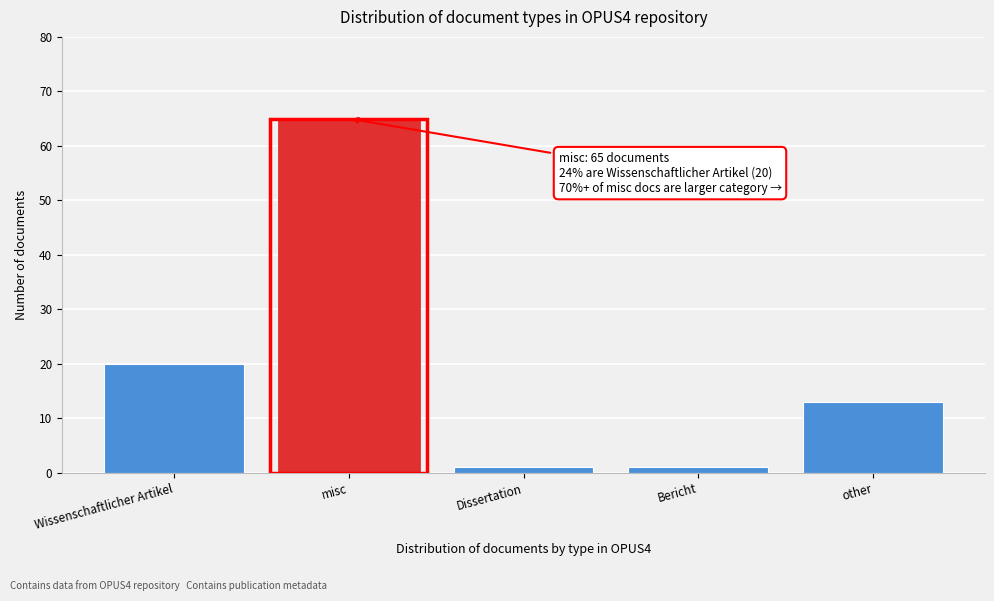

Reading left to right, what are all the values shown in this chart?

20	65	1	1	13